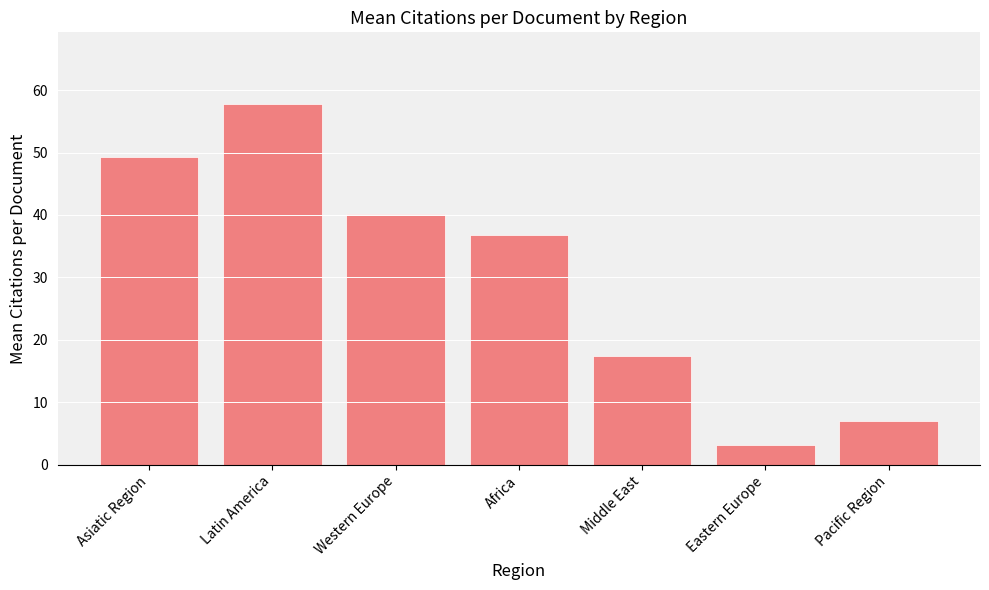

What is the greatest value displayed?

57.7